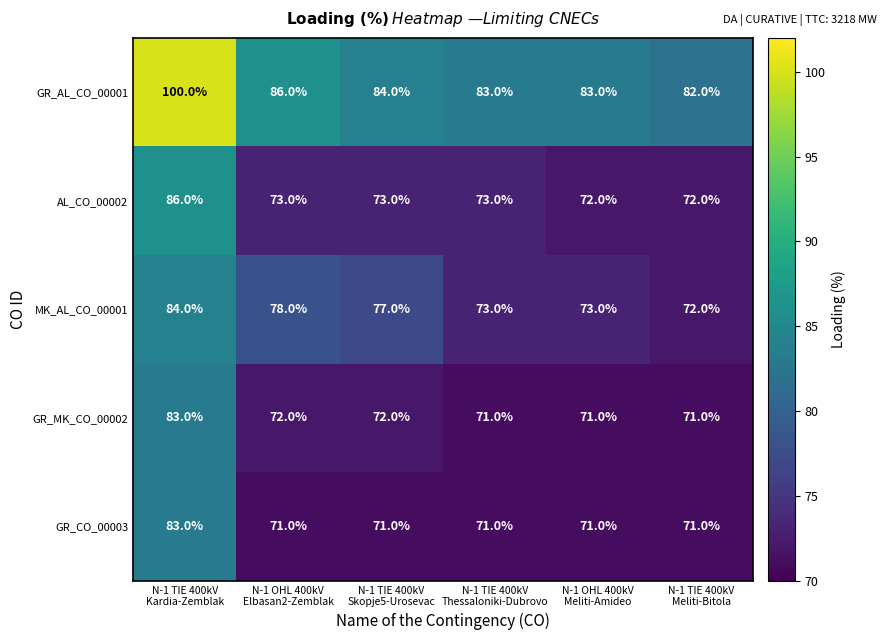

Which series has the largest range (max minus min)?

GR_AL_CO_00001